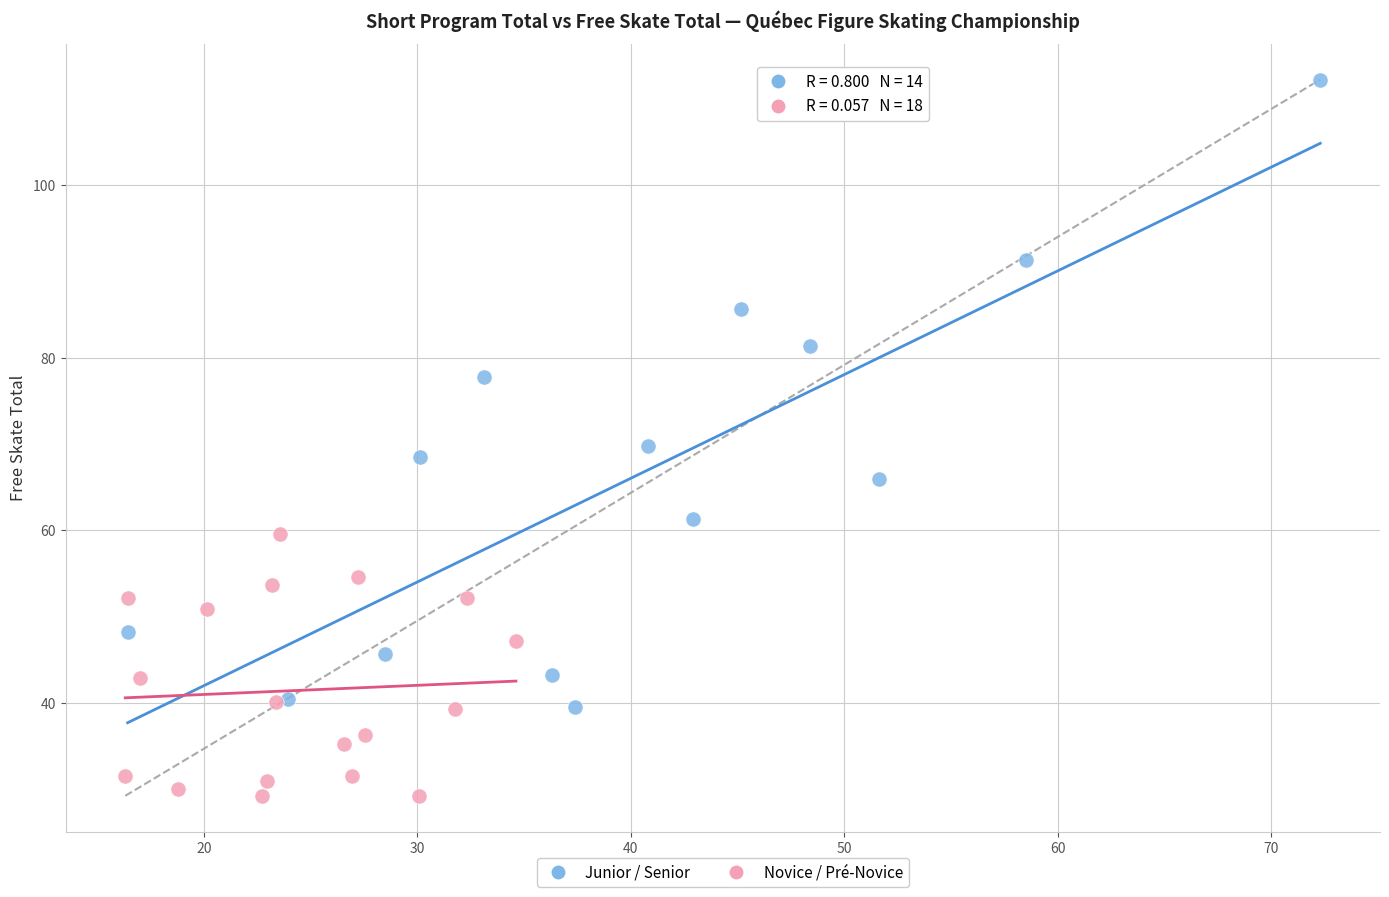

Which series contains the highest Y value?

Junior / Senior